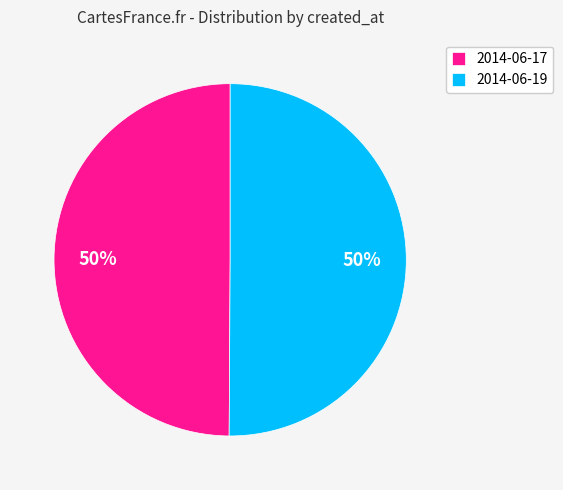

To the nearest percent, what portion does 2014-06-19 represent?

50%